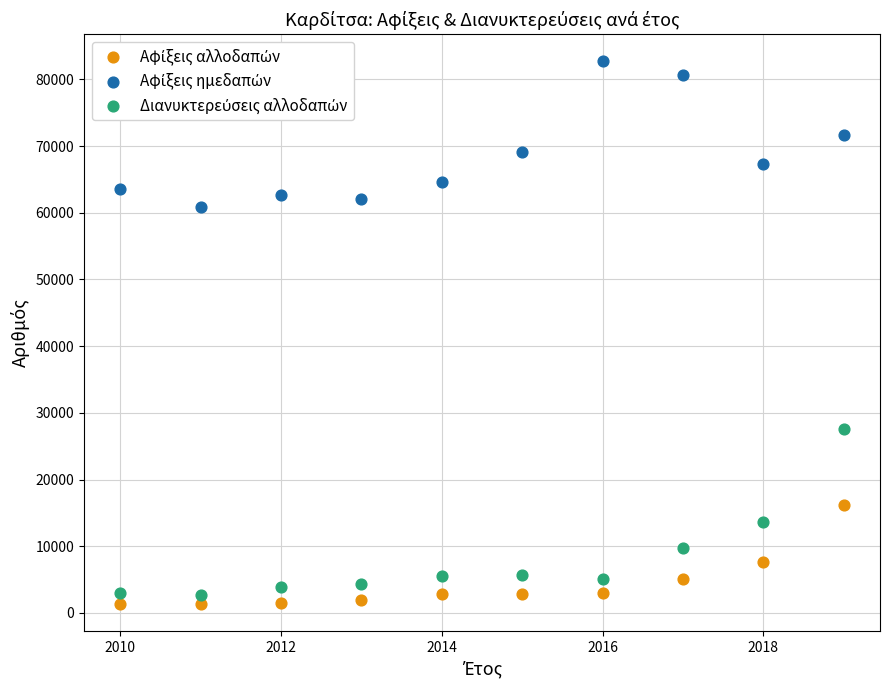

Across all data points, what is the range of Y values (max minus min)?

81383